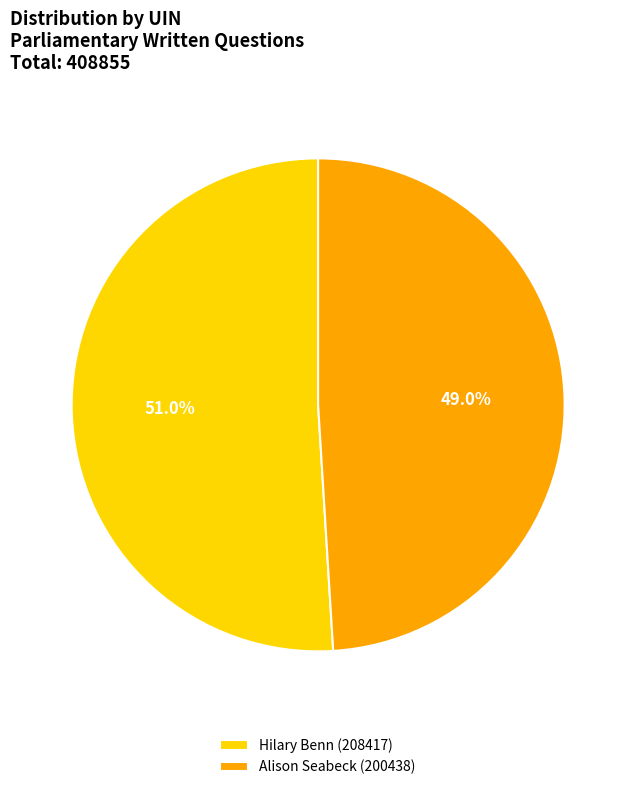

Approximately how many times larger is the value at Hilary Benn (208417) compared to Alison Seabeck (200438)?

1.0